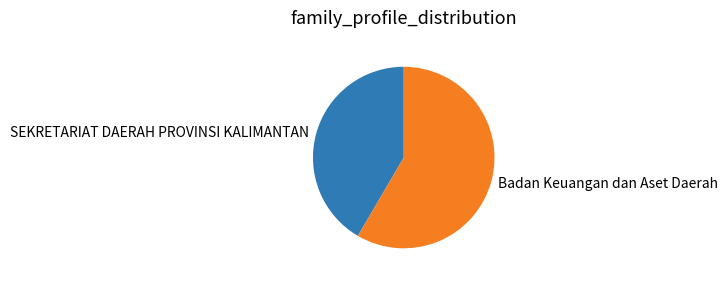

How many segments does this pie chart have?

2